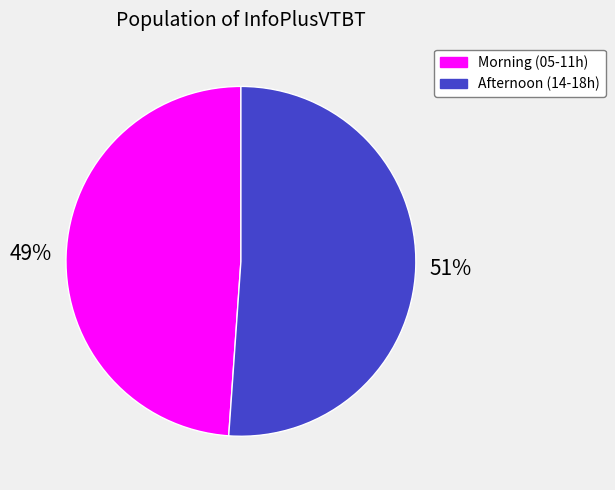

Does any single category account for the majority?

Yes